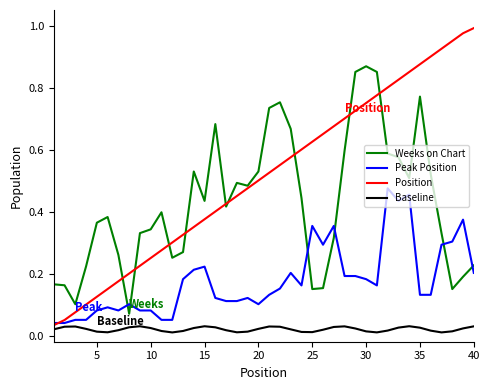

Rank the series by their maximum value, from lowest to highest.

Baseline, Peak Position, Weeks on Chart, Position